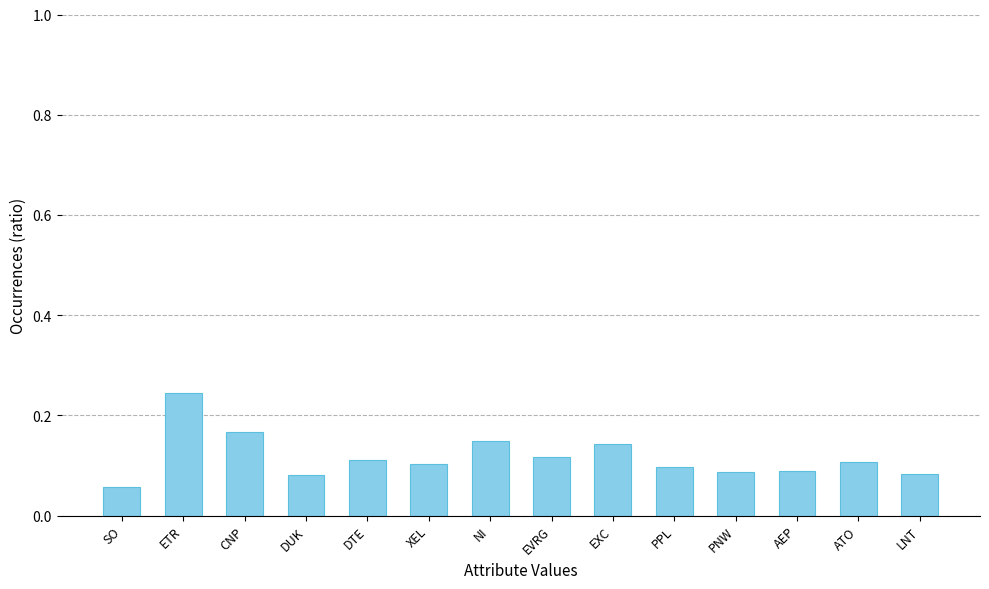

What is the sum of all values?

1.6